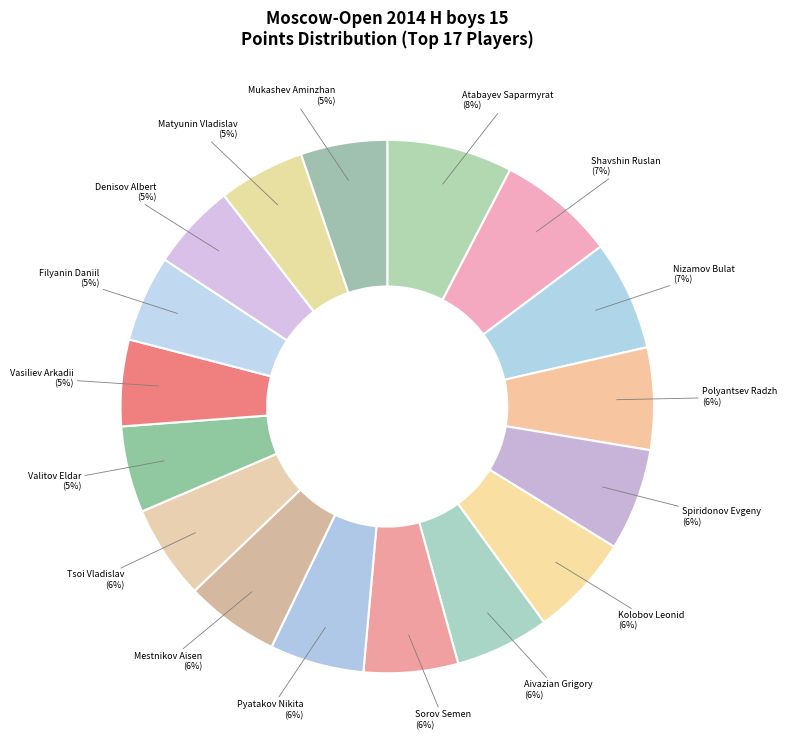

Does any single category account for the majority?

No